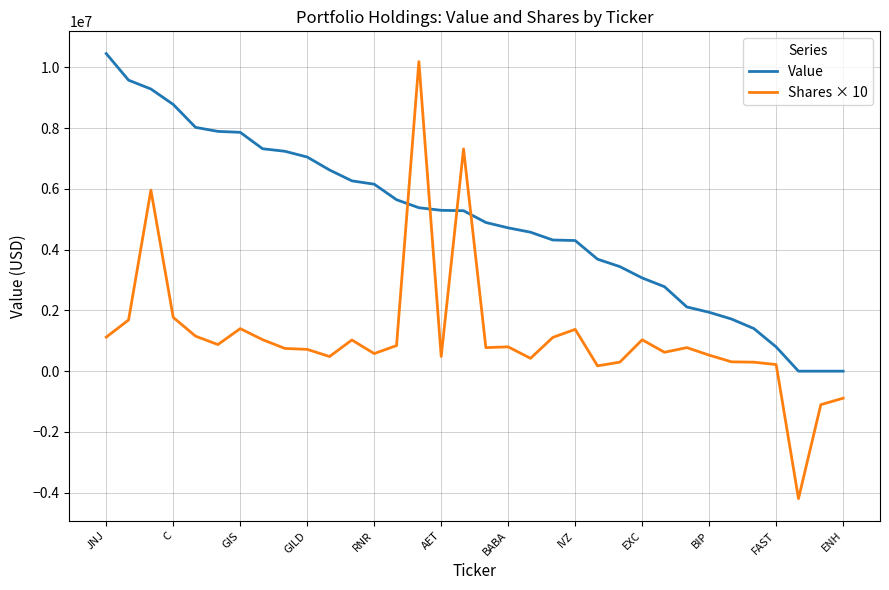

Which series has the largest total across all categories?

Value